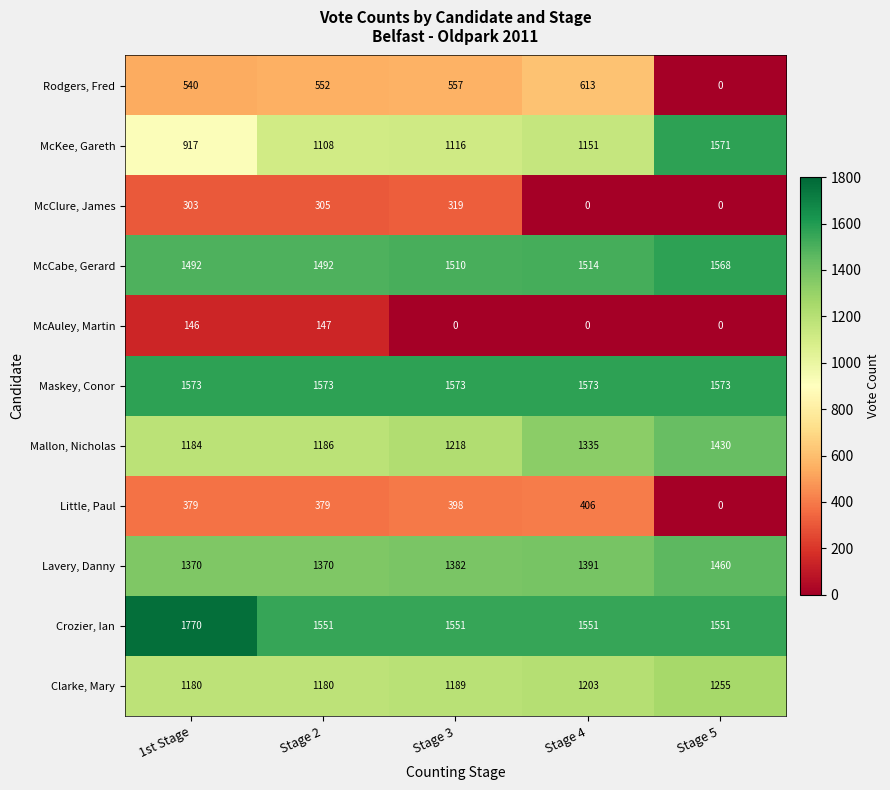

Which category has the highest value in the McKee, Gareth series?

Stage 5